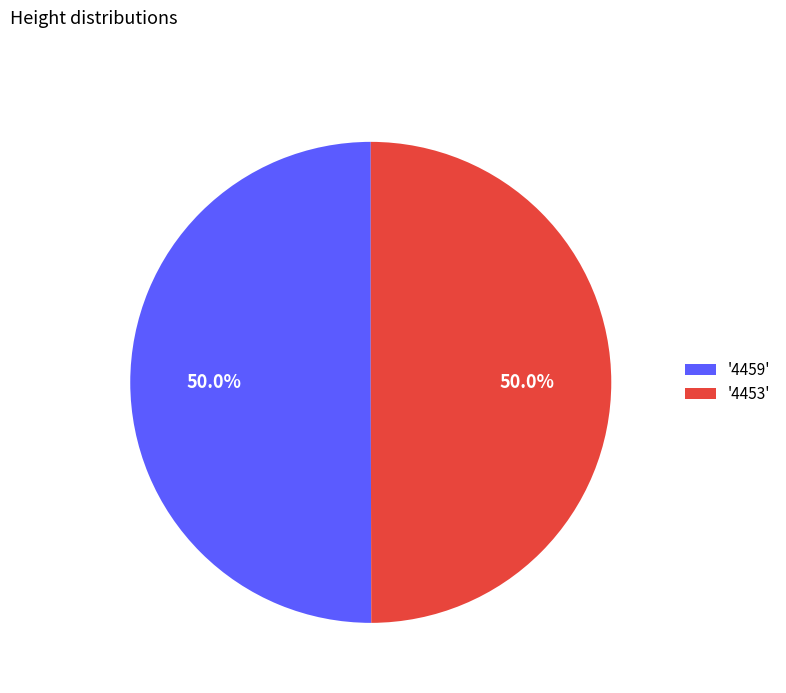

Combined, do '4453' and '4459' account for over 50%?

Yes